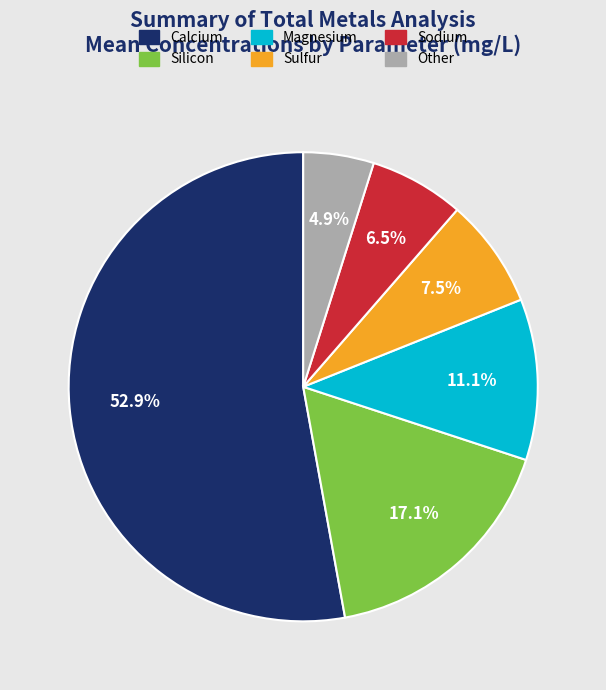

Does Calcium represent more than half of the total?

Yes